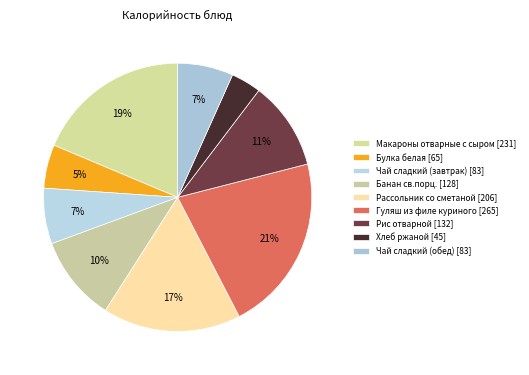

To the nearest percent, what percentage of the pie is Рассольник со сметаной?

17%